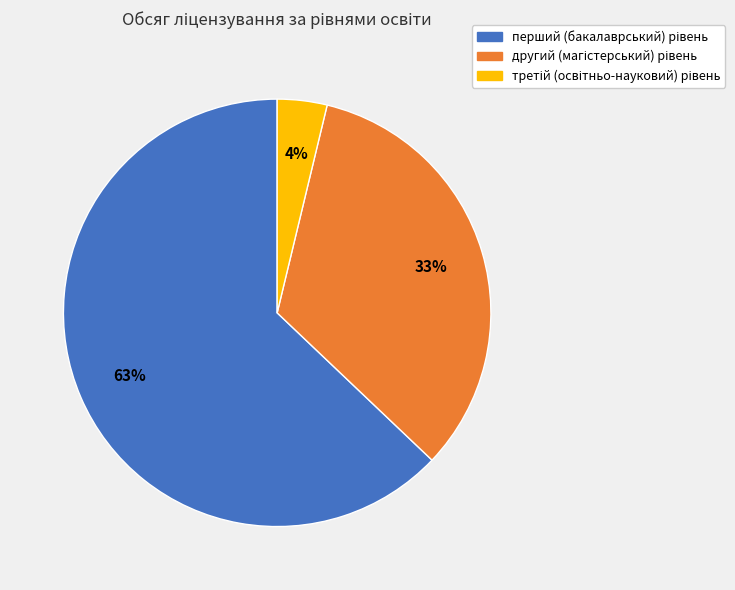

Does any single category account for the majority?

Yes